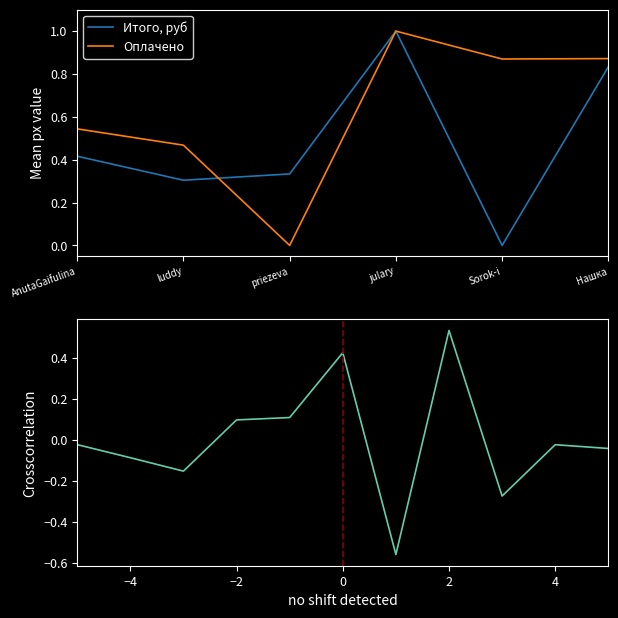

What is the label of the 1st point from the right?

Нашка